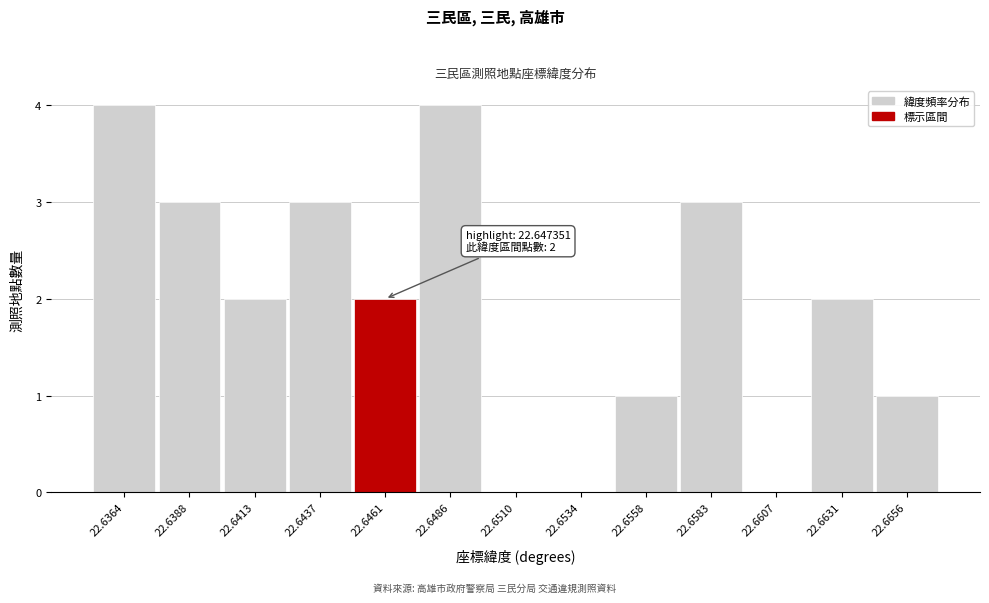

Reading right to left, list all the values displayed in this chart.

22.6656=1	22.6631=2	22.6607=0	22.6583=3	22.6558=1	22.6534=0	22.6510=0	22.6486=4	22.6461=2	22.6437=3	22.6413=2	22.6388=3	22.6364=4